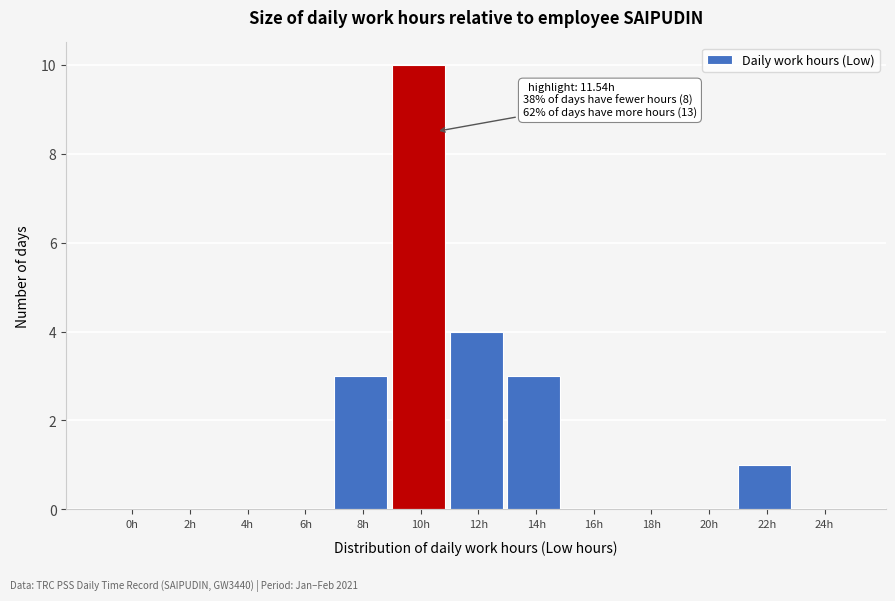

Reading left to right, list all the values displayed in this chart.

0h=0	2h=0	4h=0	6h=0	8h=3	10h=10	12h=4	14h=3	16h=0	18h=0	20h=0	22h=1	24h=0